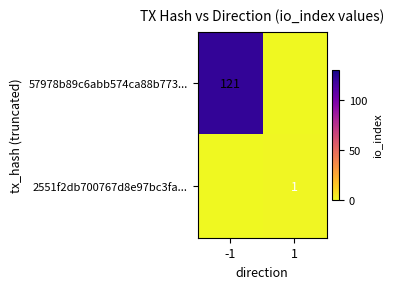

Which label corresponds to the largest value in the chart?

-1